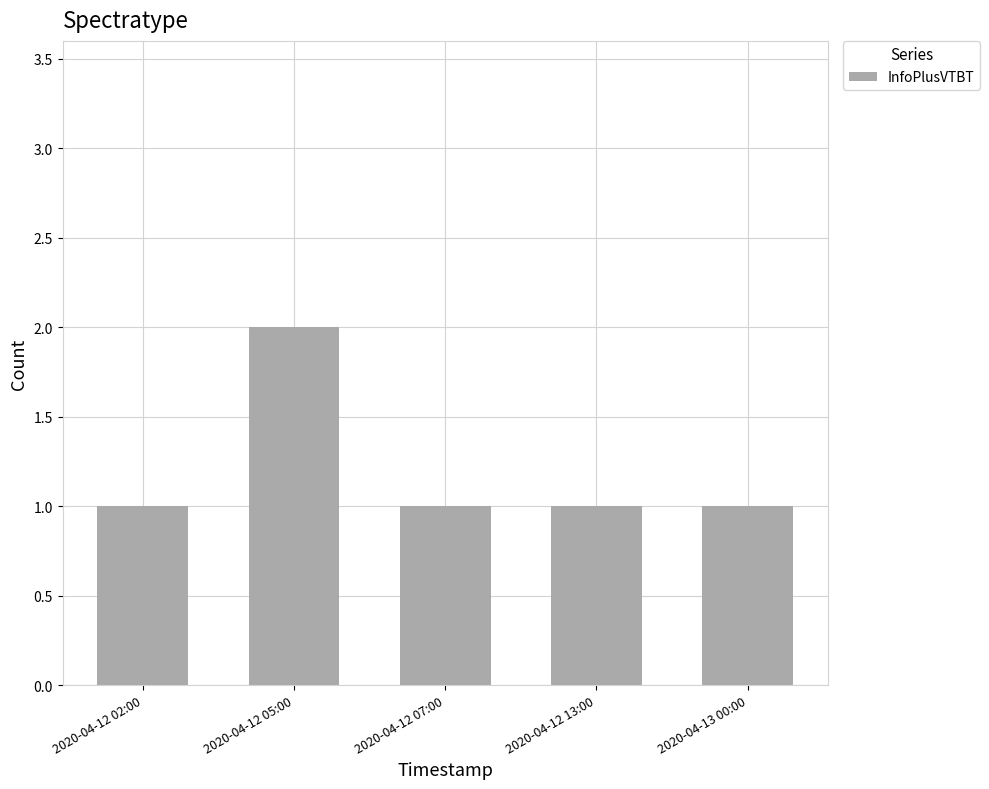

What is the maximum value shown in the chart?

2